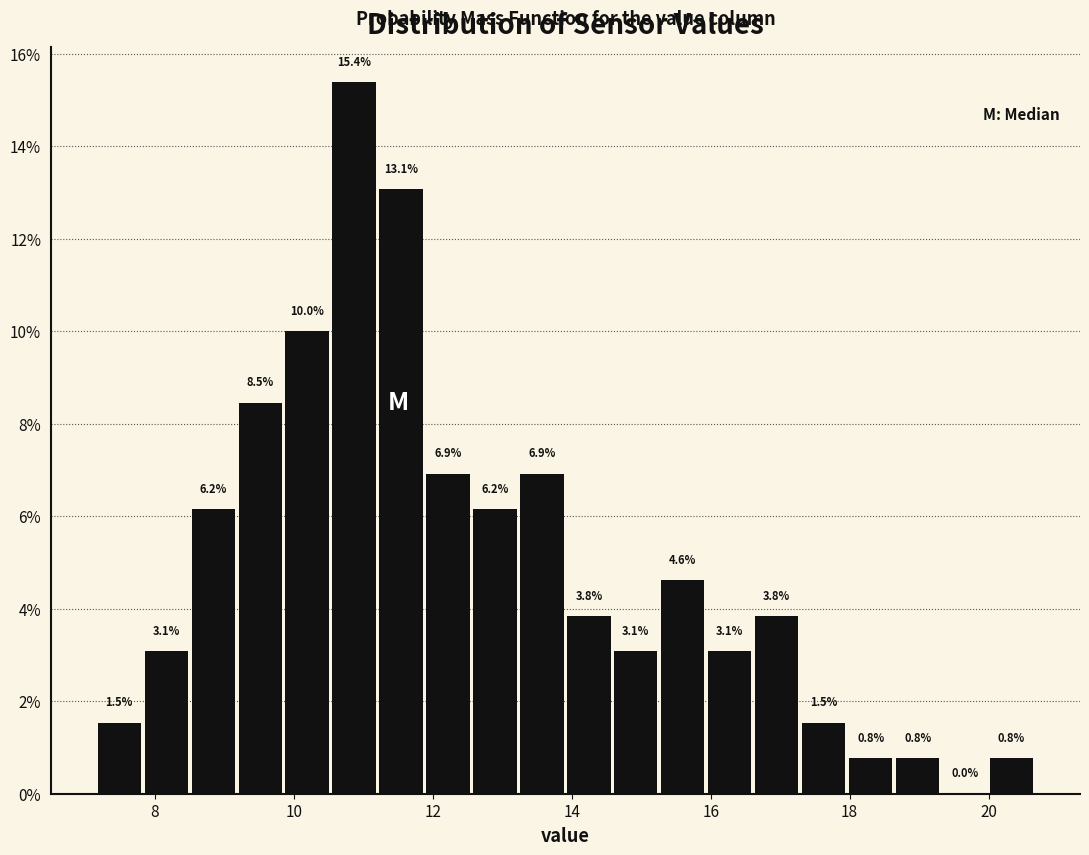

Around what value on the x-axis is the tallest bar? Give the approximate position of its centre, as read against the axis.

10.8